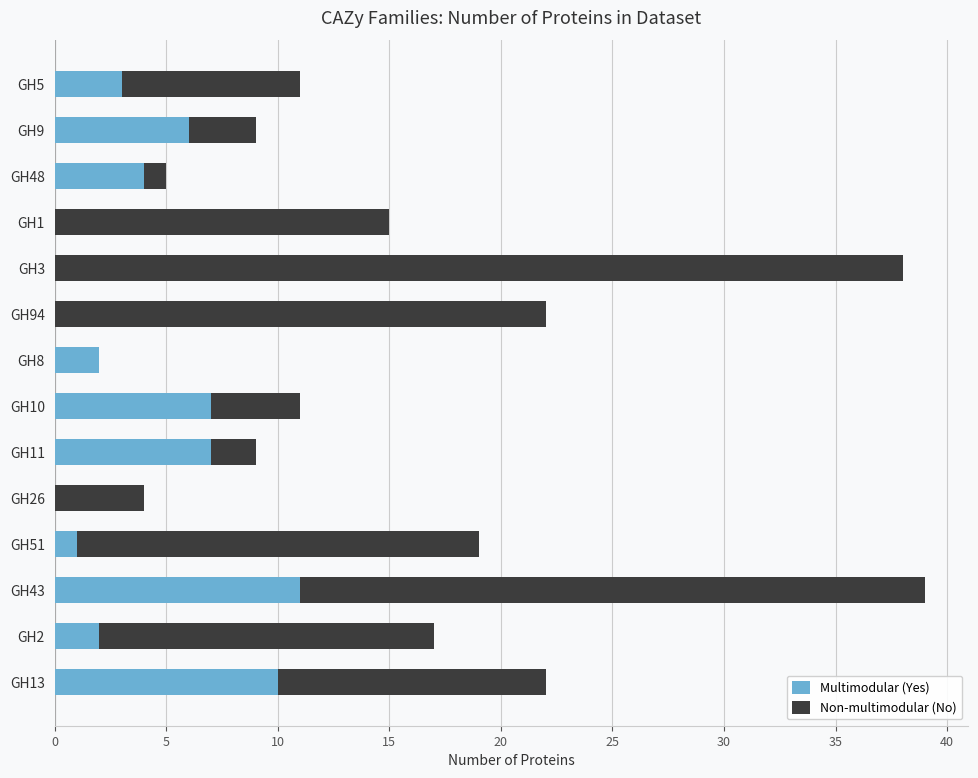

What are all the series names shown in the legend?

Multimodular (Yes), Non-multimodular (No)